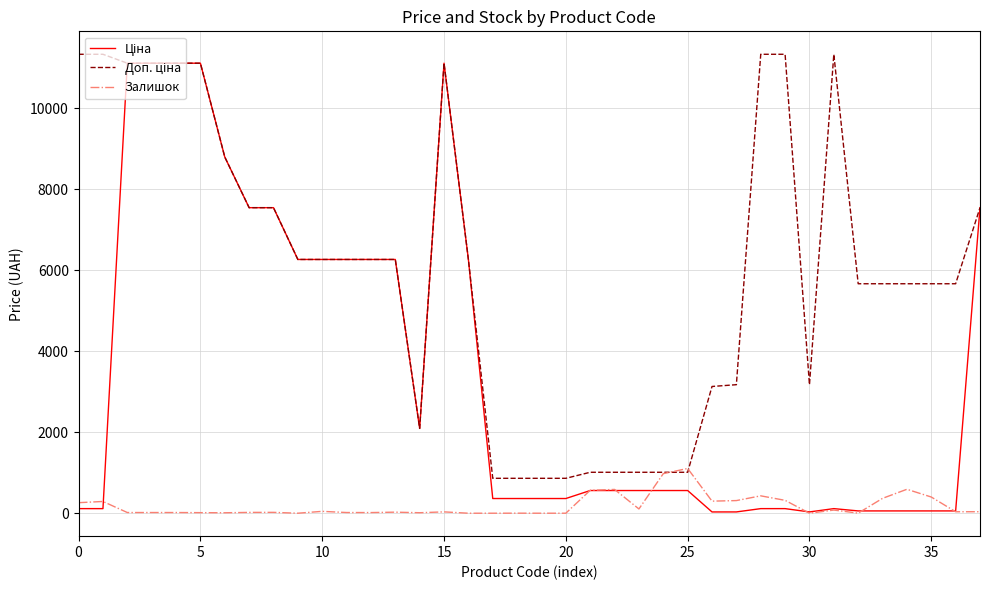

What is the maximum value shown in the chart?

11334.0